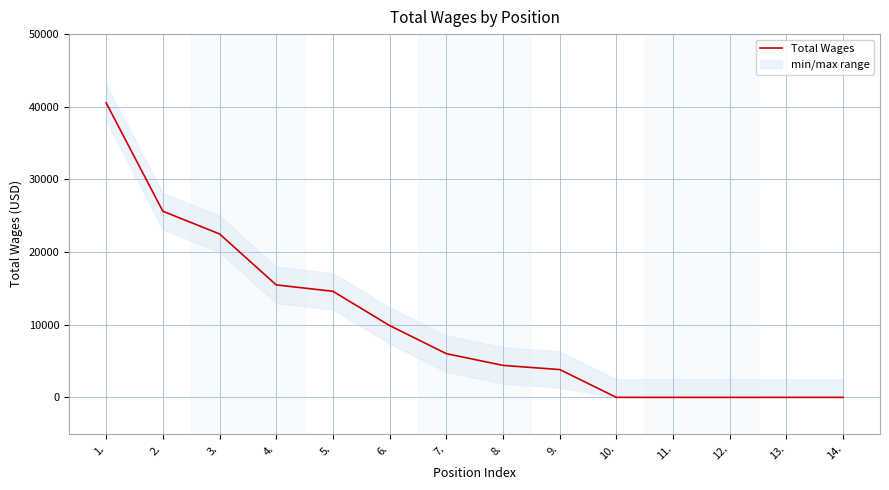

The value at 11. is -17347. True or false?

False